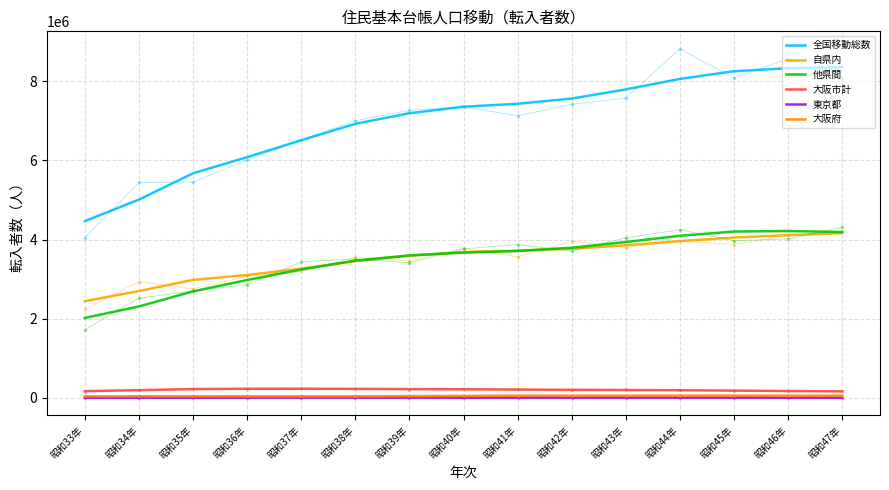

Which series changed the most between 昭和35年 and 昭和42年?

全国移動総数